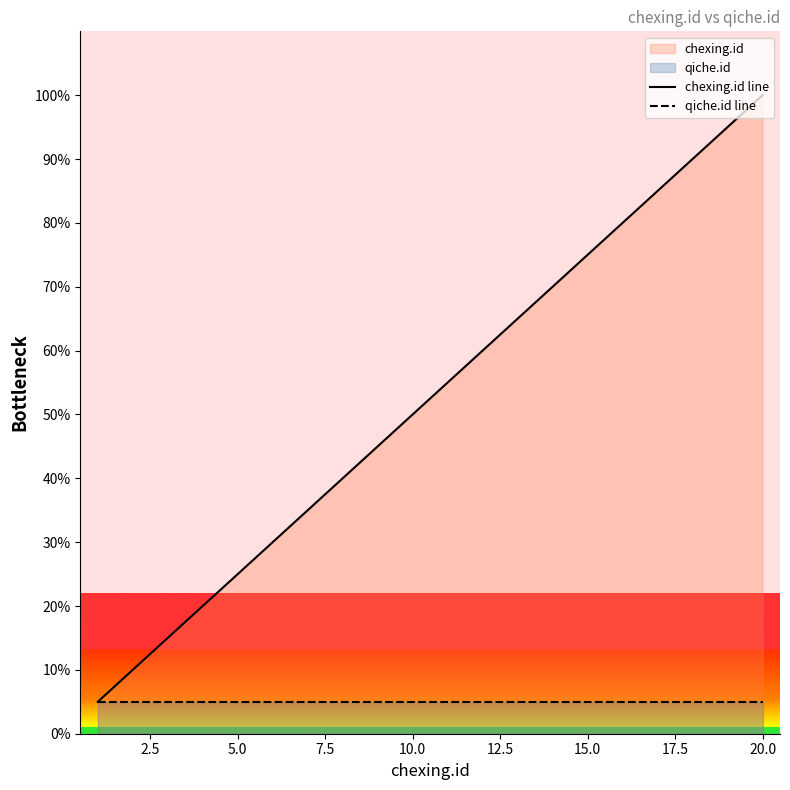

Which series has the largest total across all categories?

chexing.id line